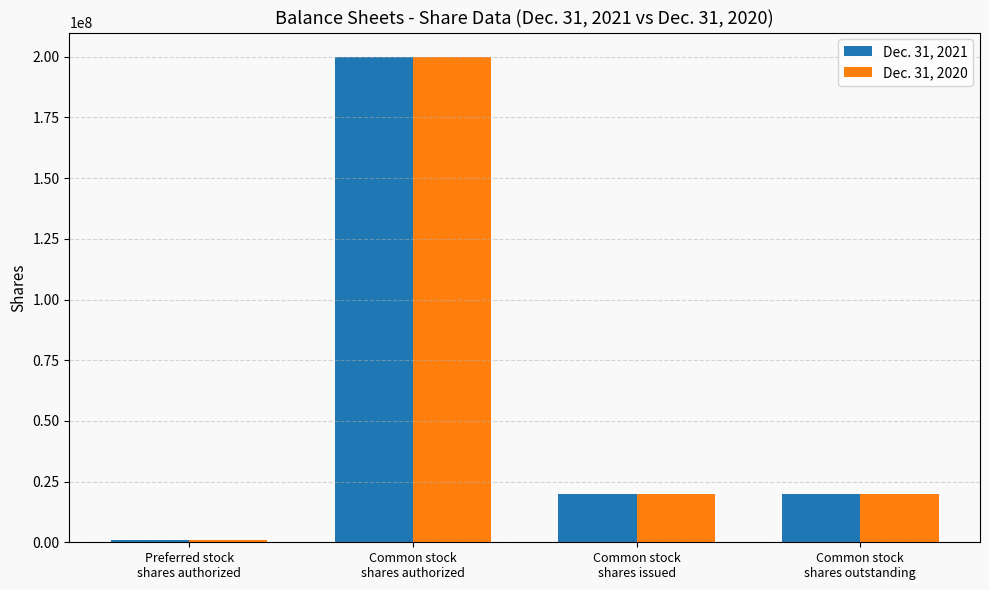

Which label corresponds to the smallest value in the chart?

Preferred stock
shares authorized